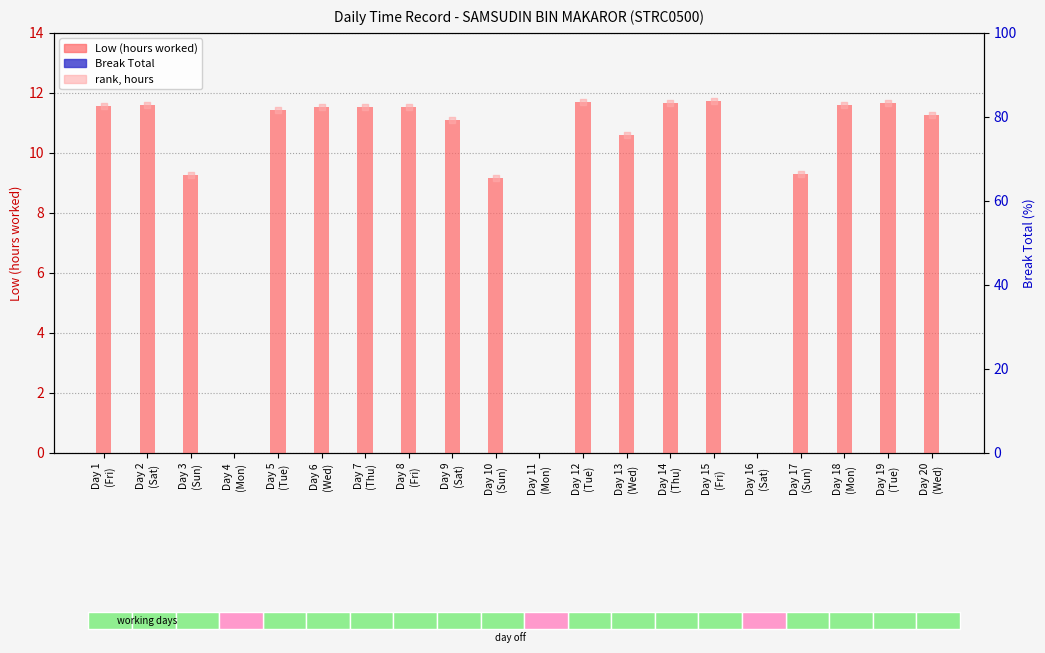

Which series reaches the minimum Y coordinate?

Low (hours worked)